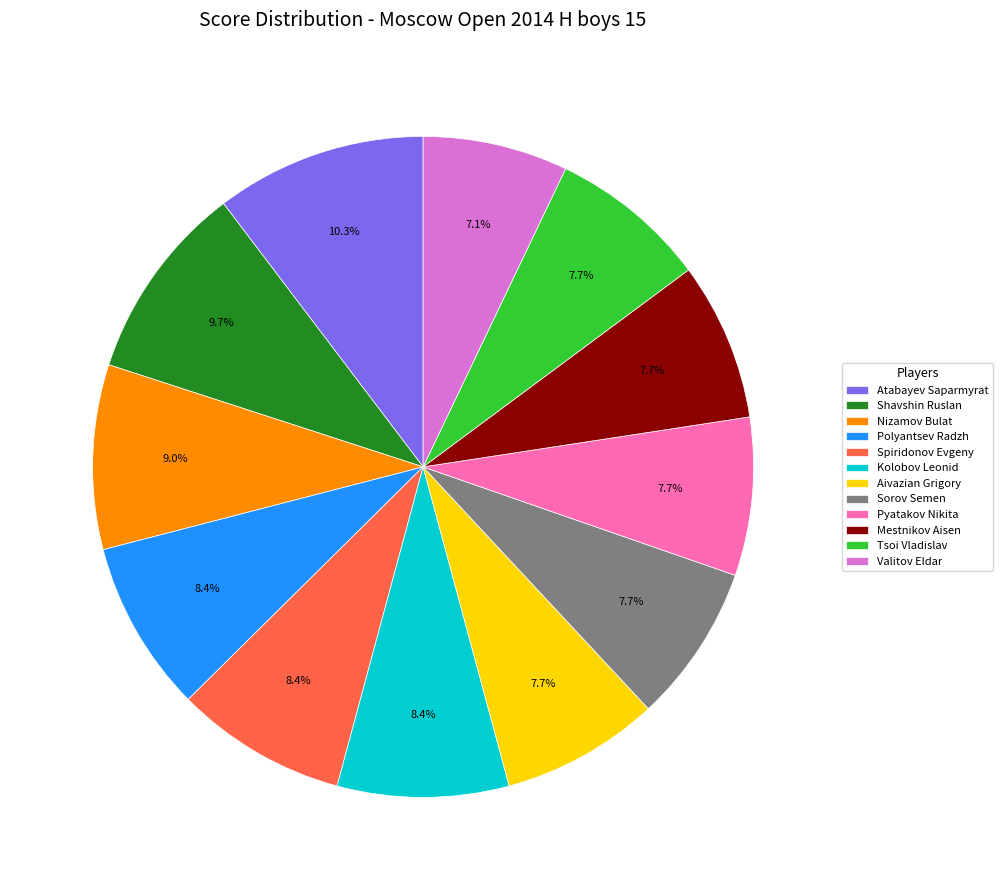

Approximately how many times larger is the value at Sorov Semen compared to Tsoi Vladislav?

1.0